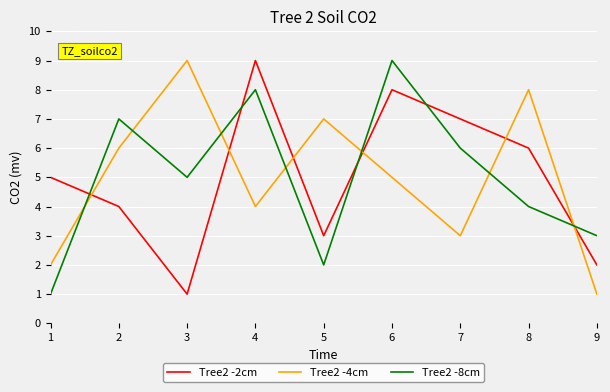

The Tree2 -8cm series shows 2 at 5. True or false?

True